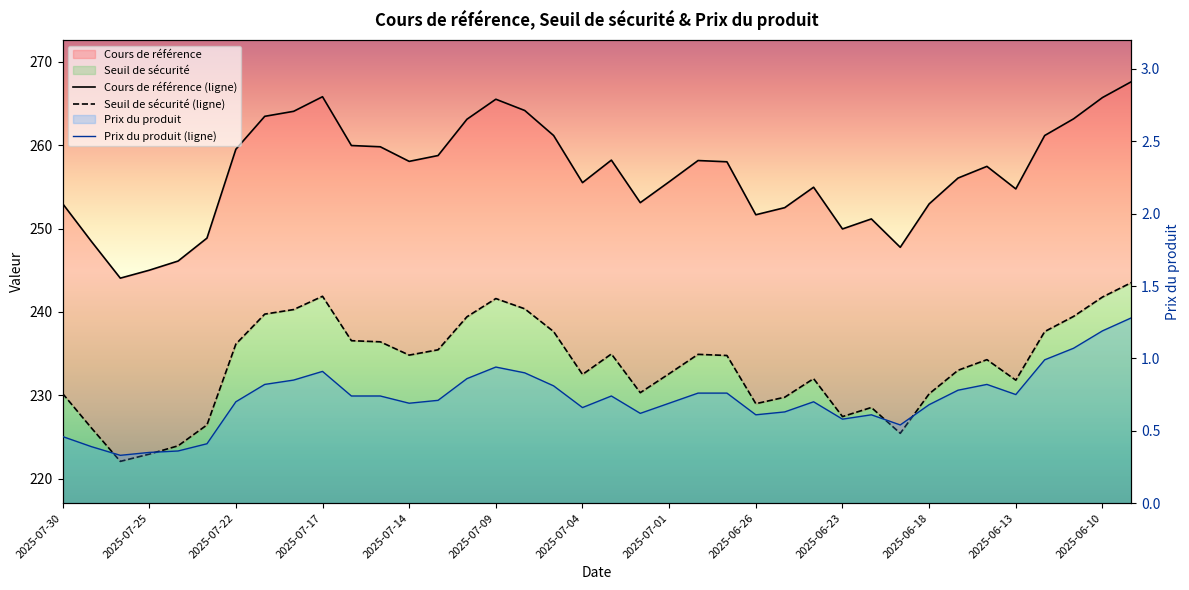

How many interior local peaks does the Cours de référence (ligne) series have?

7